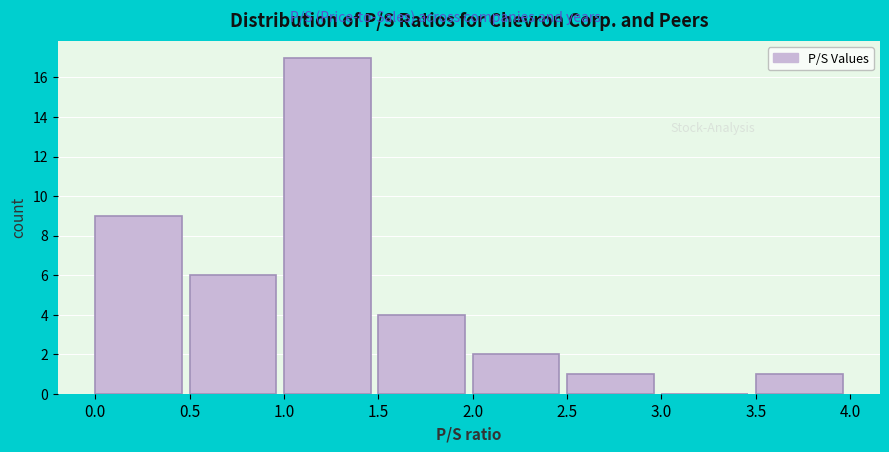

Reading left to right, transcribe this chart: for each bar, give the range it covers on the x-axis and its height. The values are not printed on the chart, so give them approximately, as read against the axis.

0.0 to 0.5: 9
0.5 to 1.0: 6
1.0 to 1.5: 17
1.5 to 2.0: 4
2.0 to 2.5: 2
2.5 to 3.0: 1
3.0 to 3.5: 0
3.5 to 4.0: 1